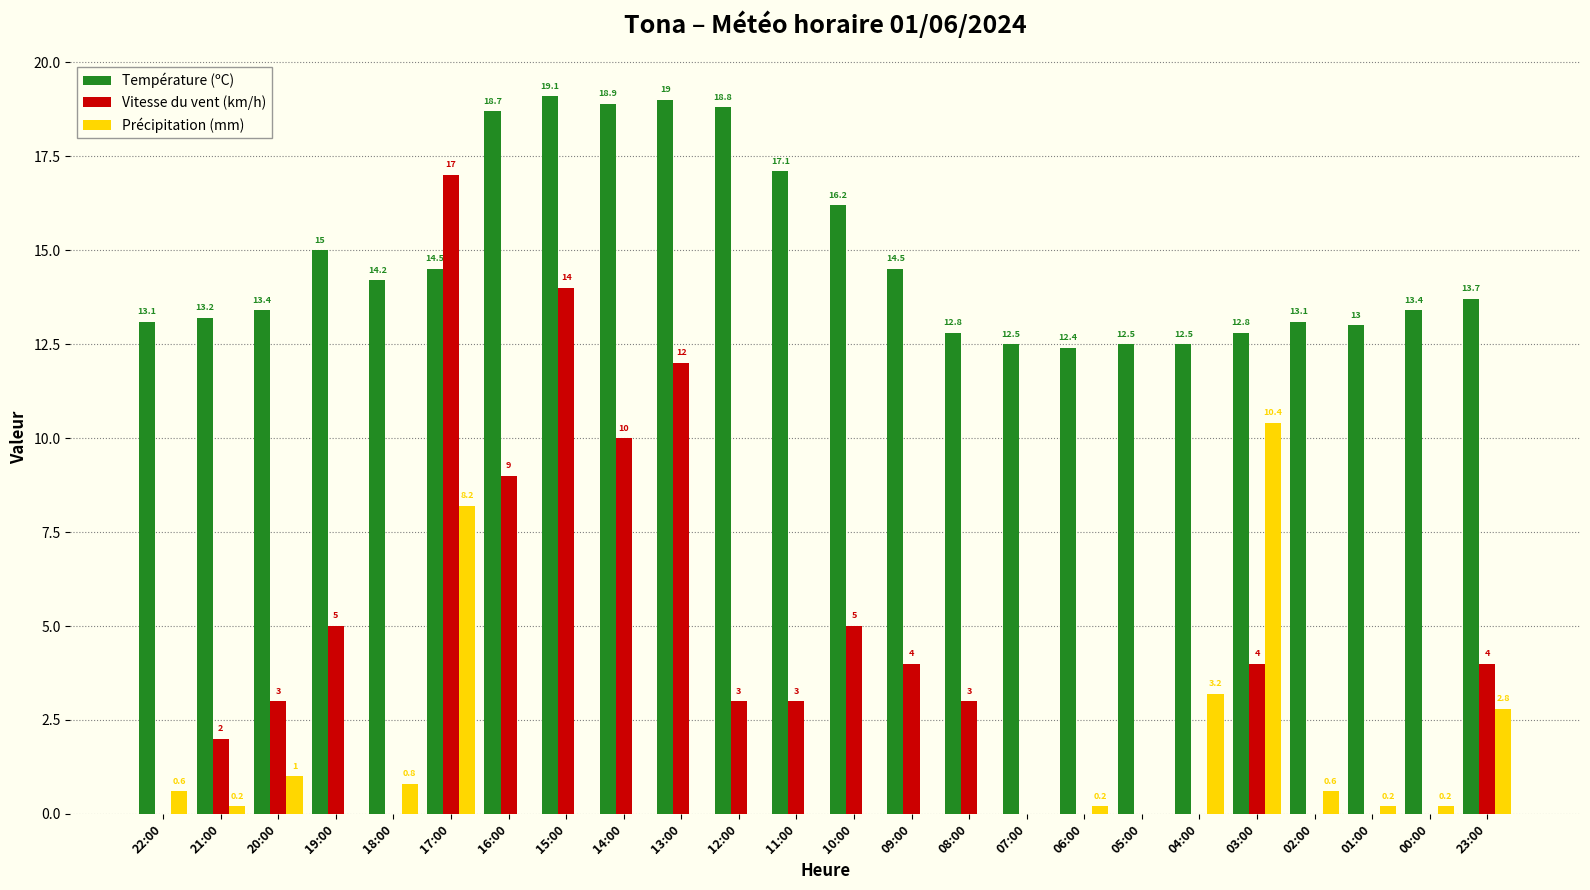

The value of Température (ºC) at 15:00 is 19.1. True or false?

True